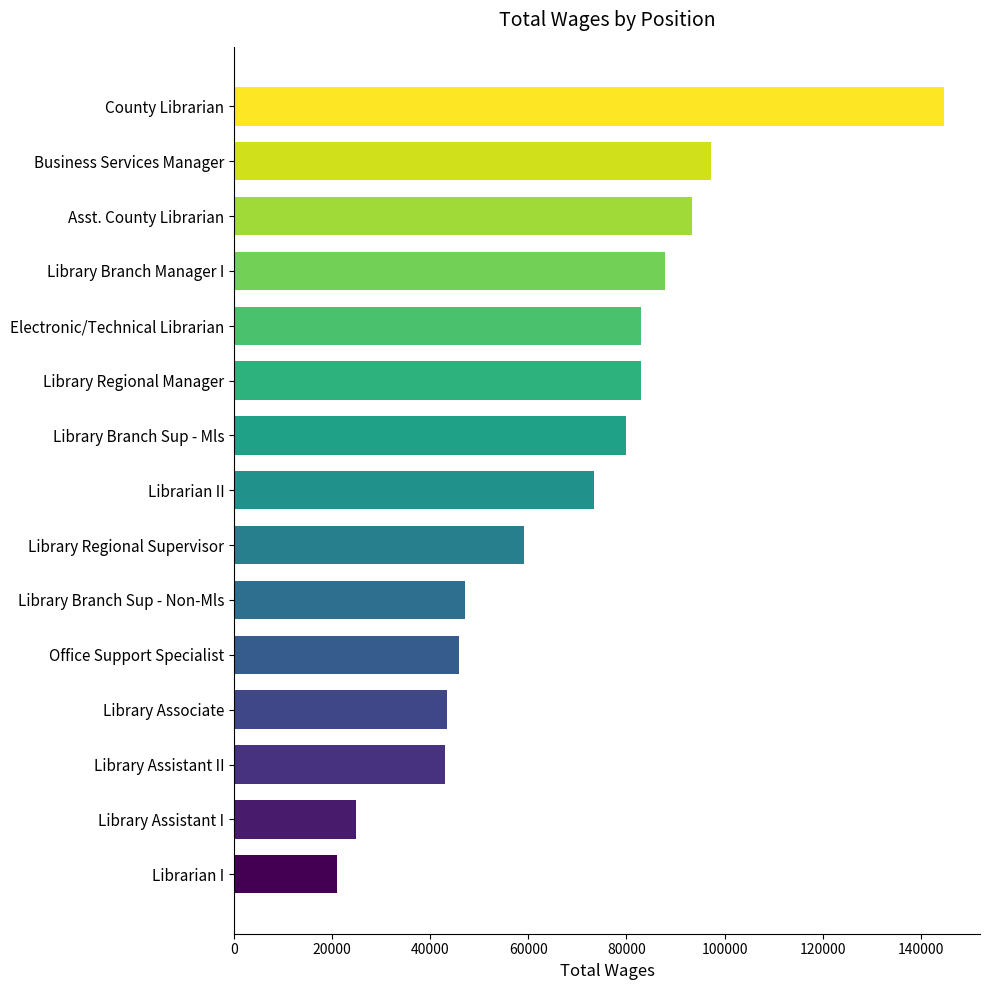

How many bars are there in total?

15